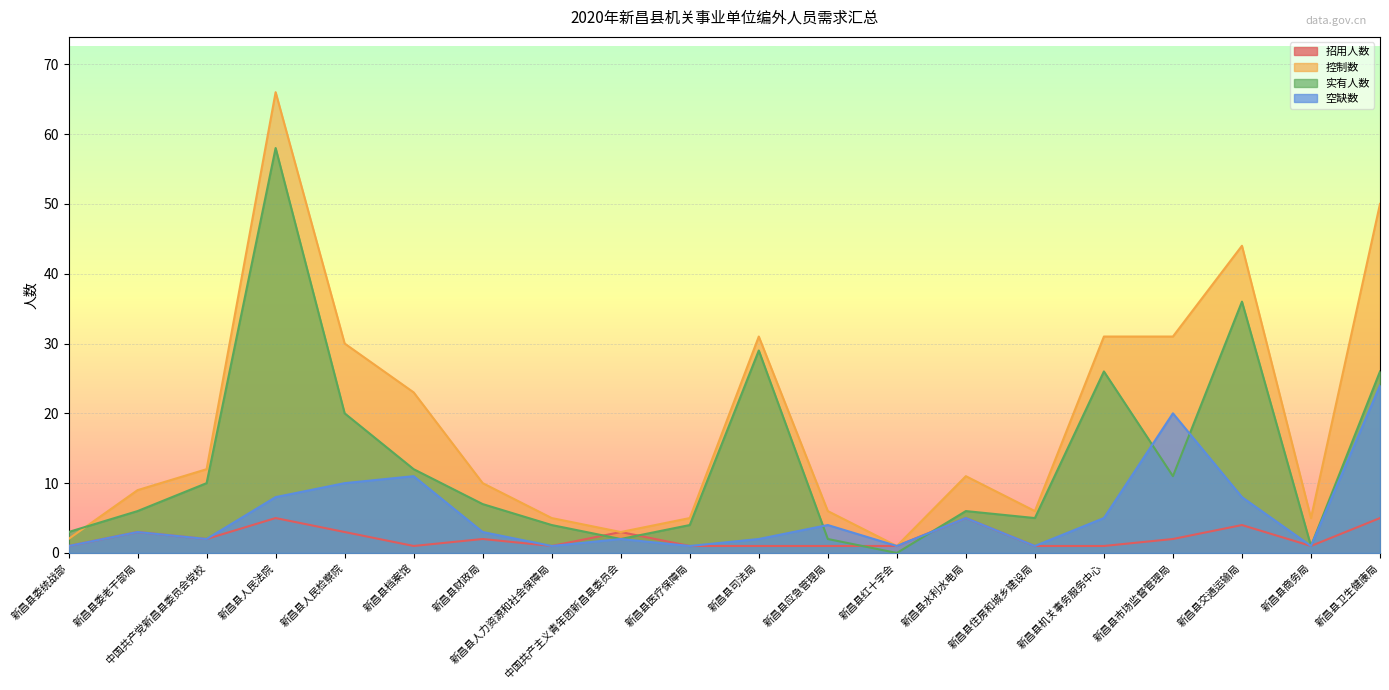

Reading left to right, extract all data points from this chart.

招用人数: 1	3	2	5	3	1	2	1	3	1	1	1	1	5	1	1	2	4	1	5
控制数: 2	9	12	66	30	23	10	5	3	5	31	6	1	11	6	31	31	44	5	50
实有人数: 3	6	10	58	20	12	7	4	2	4	29	2	0	6	5	26	11	36	1	26
空缺数: 1	3	2	8	10	11	3	1	2	1	2	4	1	5	1	5	20	8	1	24